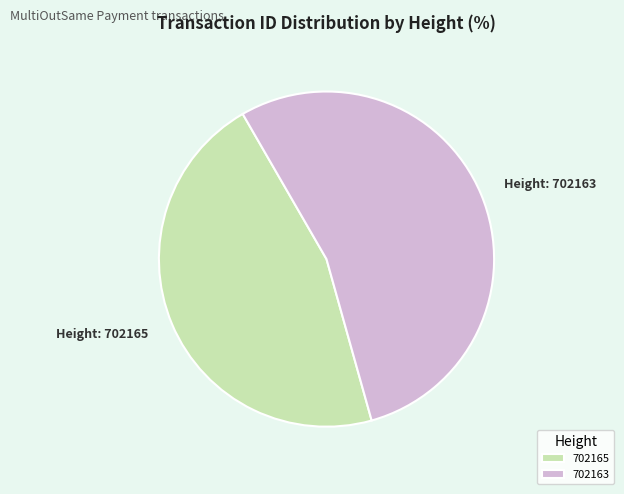

What is the ratio of the value at 702163 to the value at 702165?

1.2